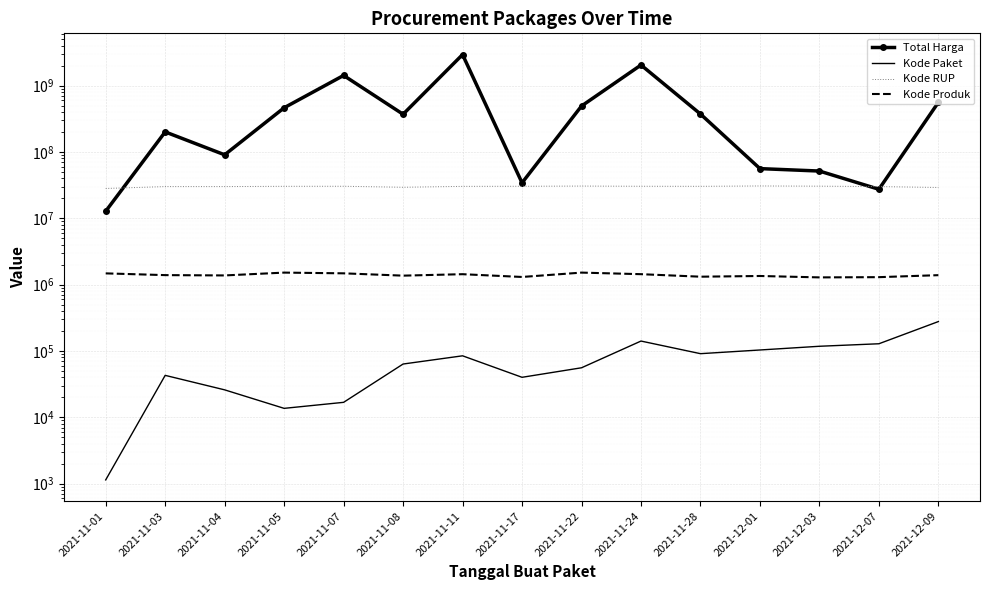

True or false: Kode Paket has a value of 141173 at 2021-11-24.

True